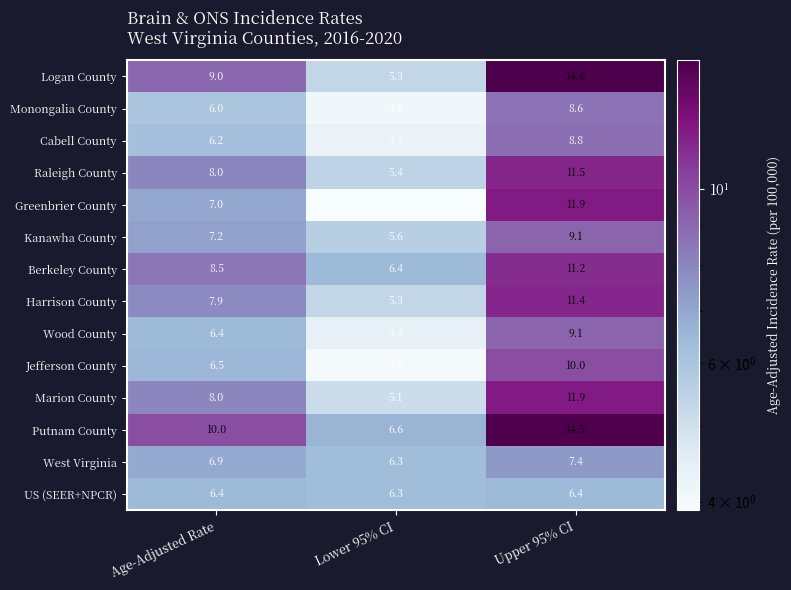

Where does the Kanawha County series first go above 7?

Age-Adjusted Rate